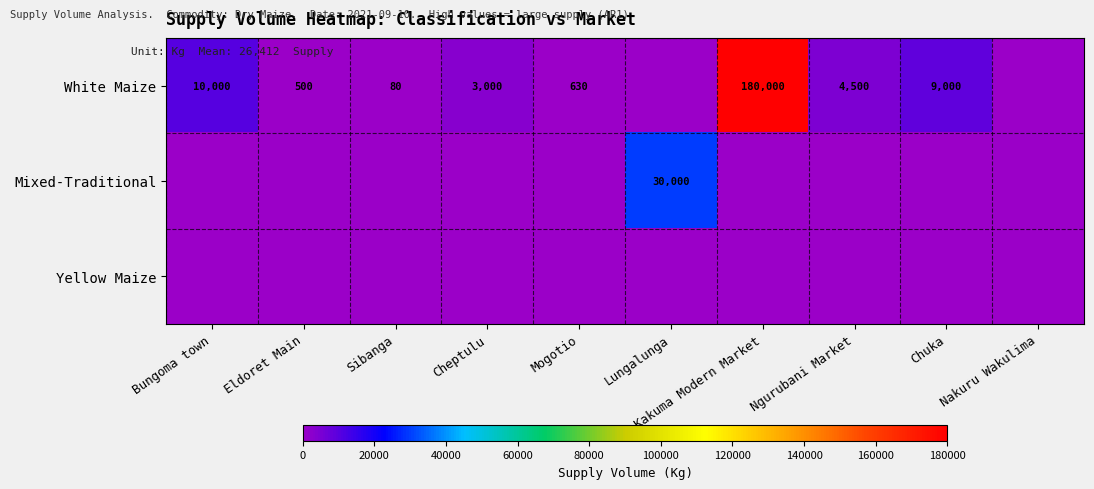

Is it true that White Maize equals 889 at Eldoret Main?

False